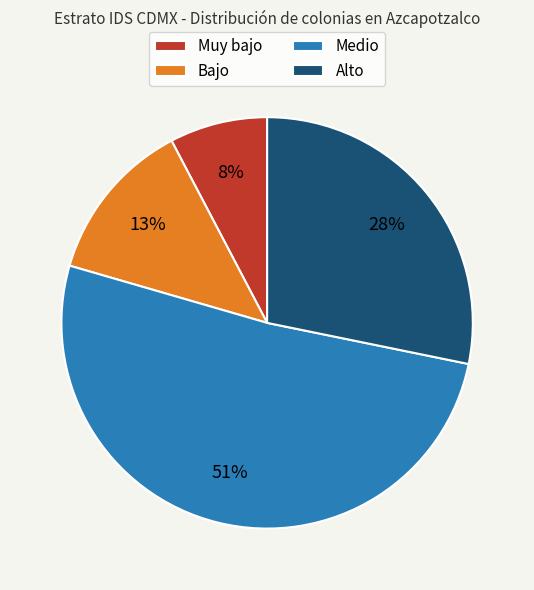

Does Medio represent more than half of the total?

Yes